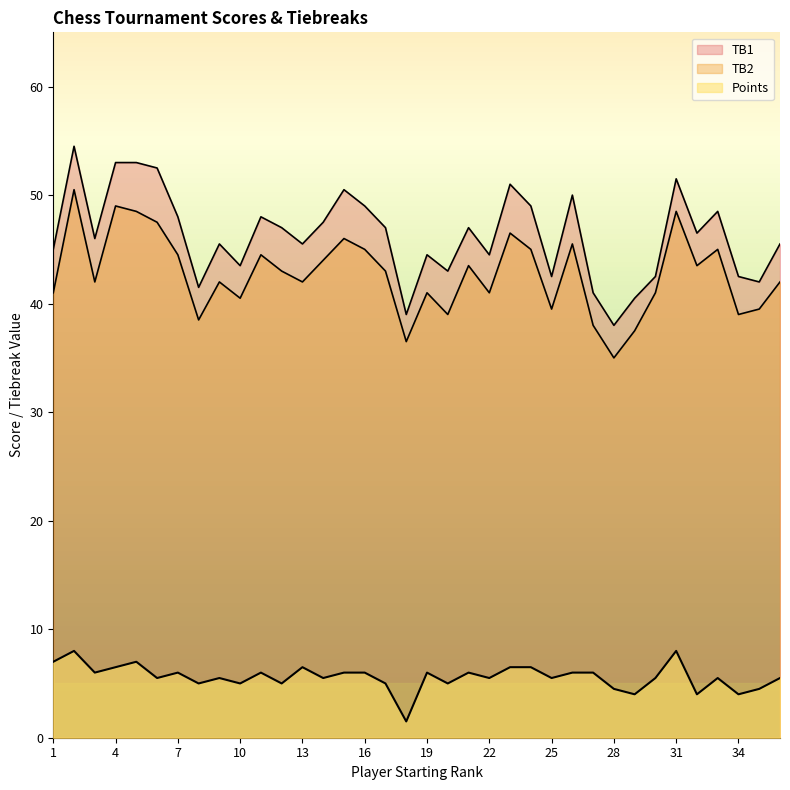

What is the value of the TB2 point at the 9th from the left?

42.0